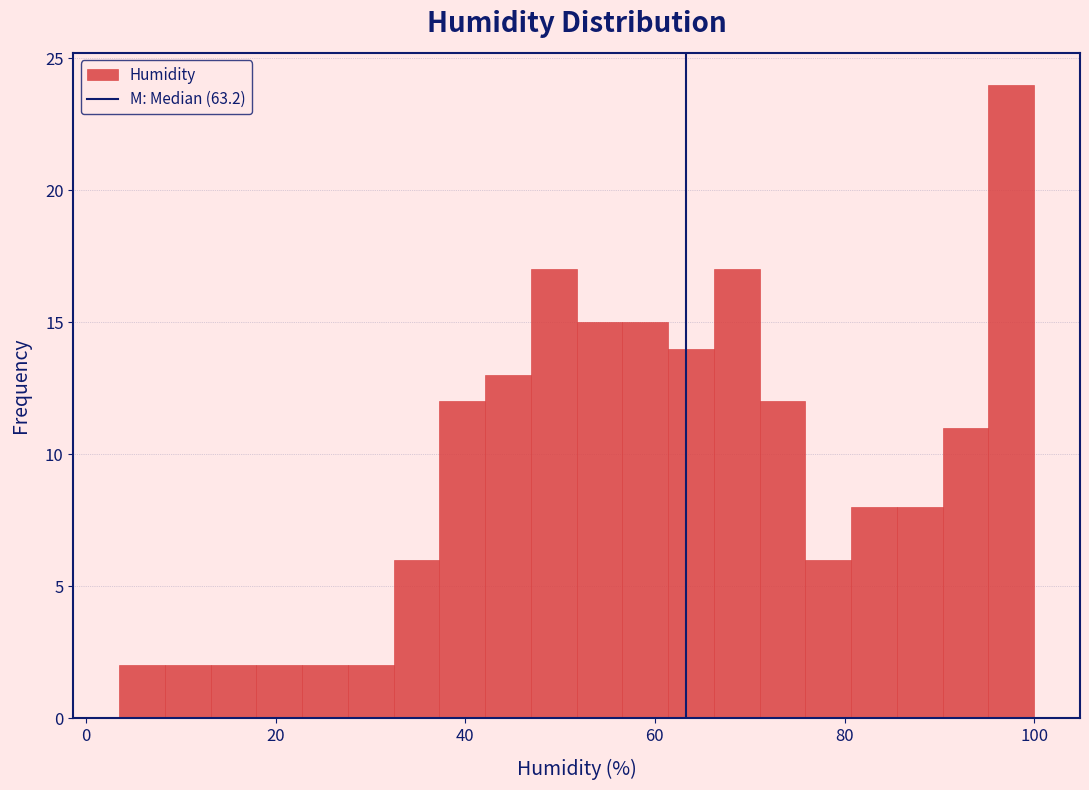

Read against the x-axis, roughly where is the centre of the tallest bar?

98